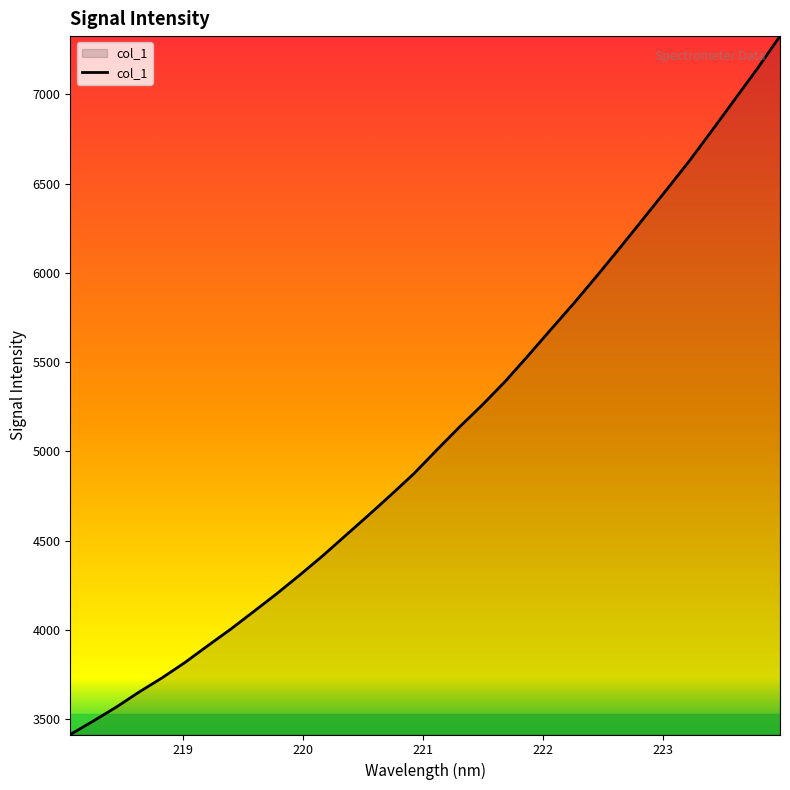

Count the number of categories in the chart.

32